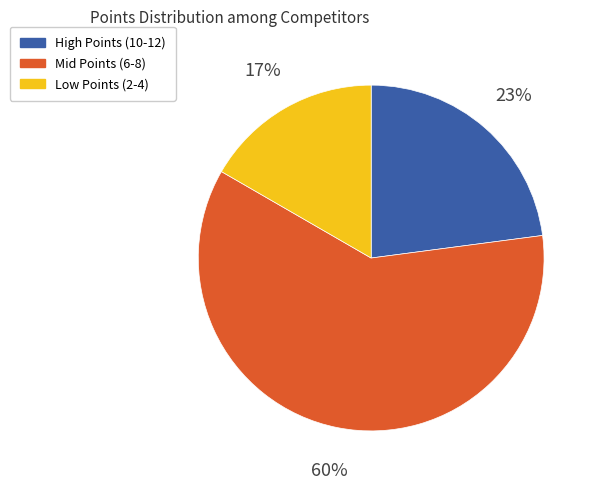

How many slices are in this pie chart?

3